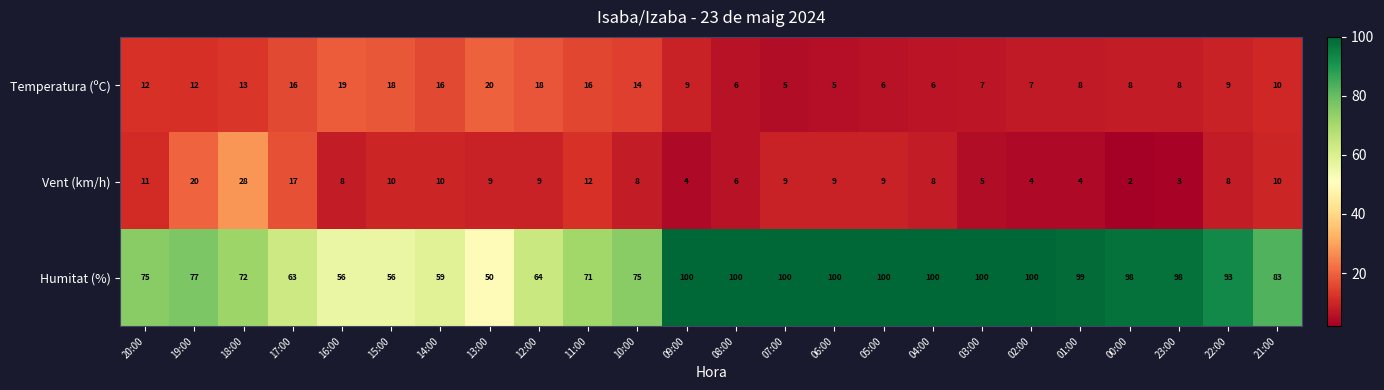

What is the sum of the Humitat (%) values at 16:00 and 09:00?

156